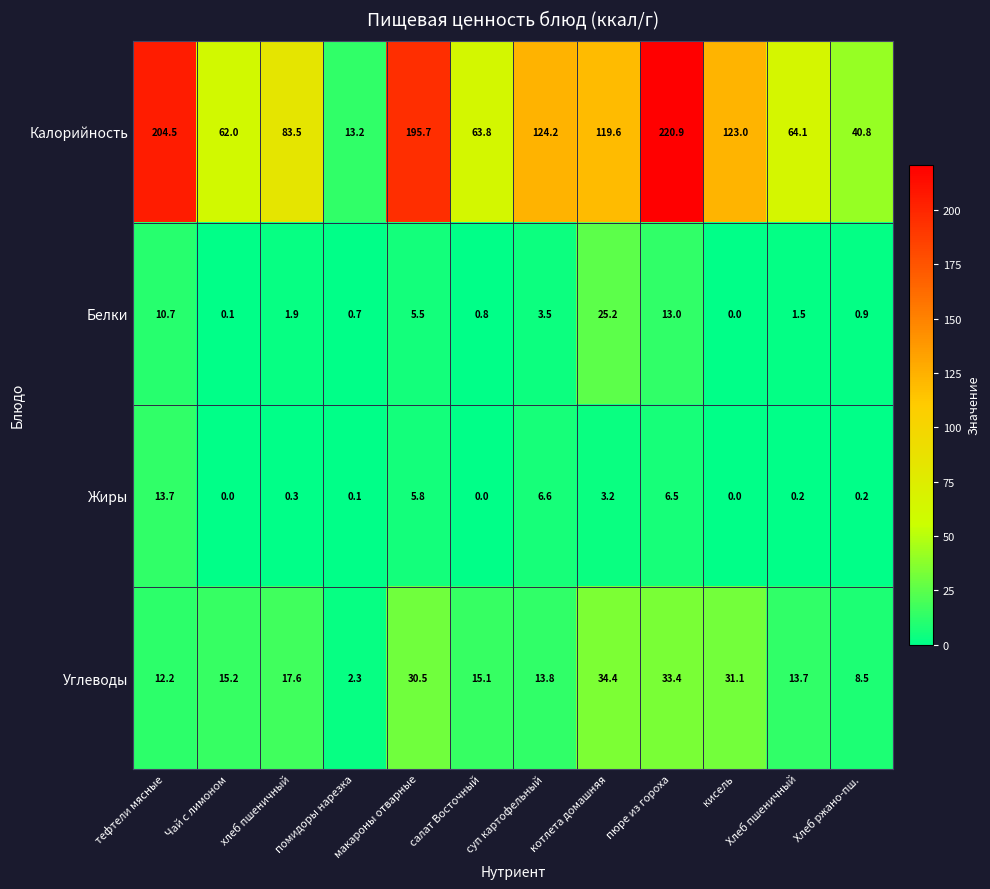

The Белки series shows 0.7 at хлеб пшеничный. True or false?

False